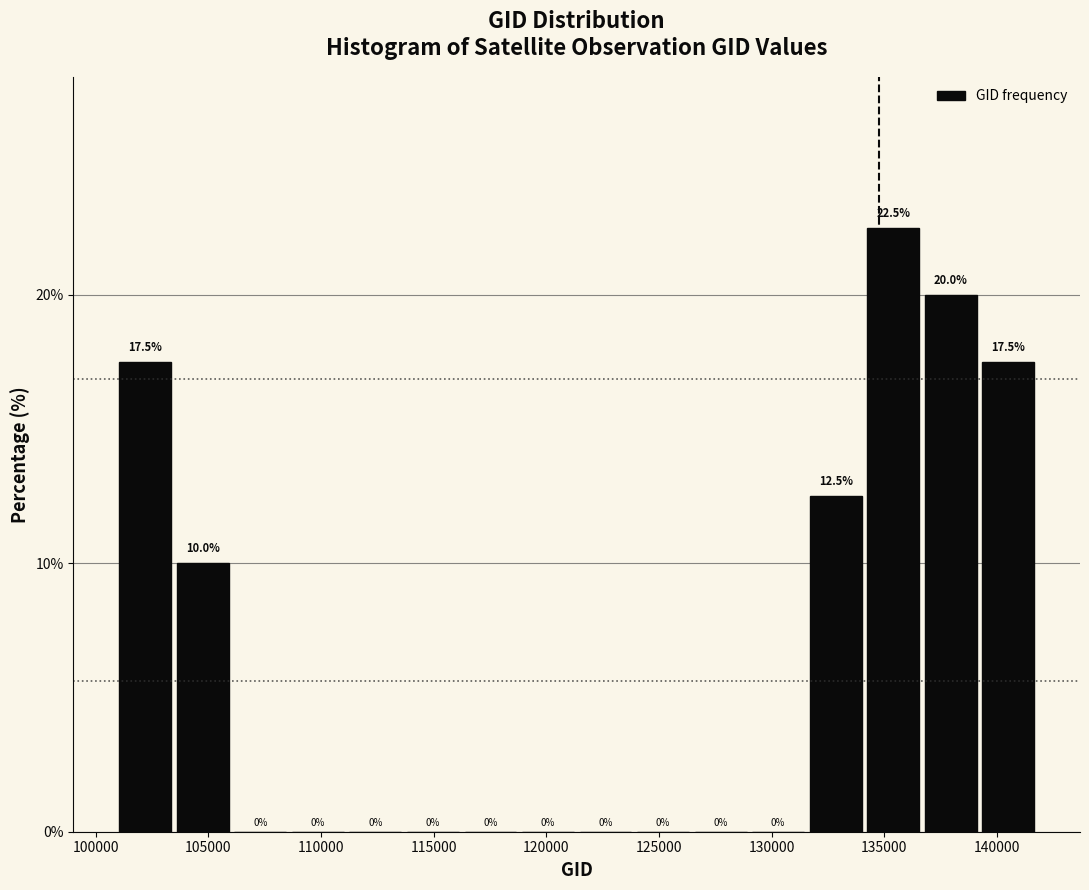

Which range on the x-axis has the tallest bar?

134000 to 136500